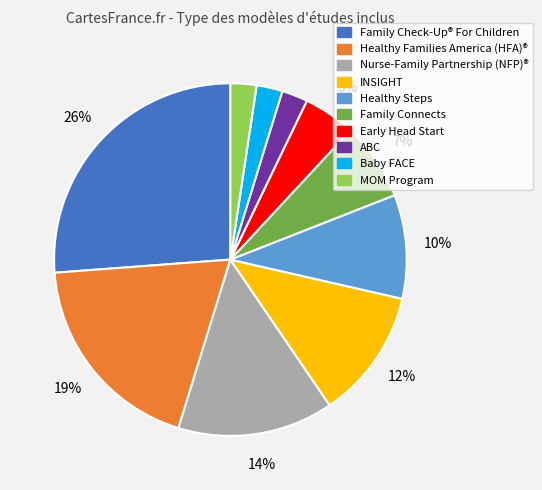

Is there a majority slice in this chart?

No